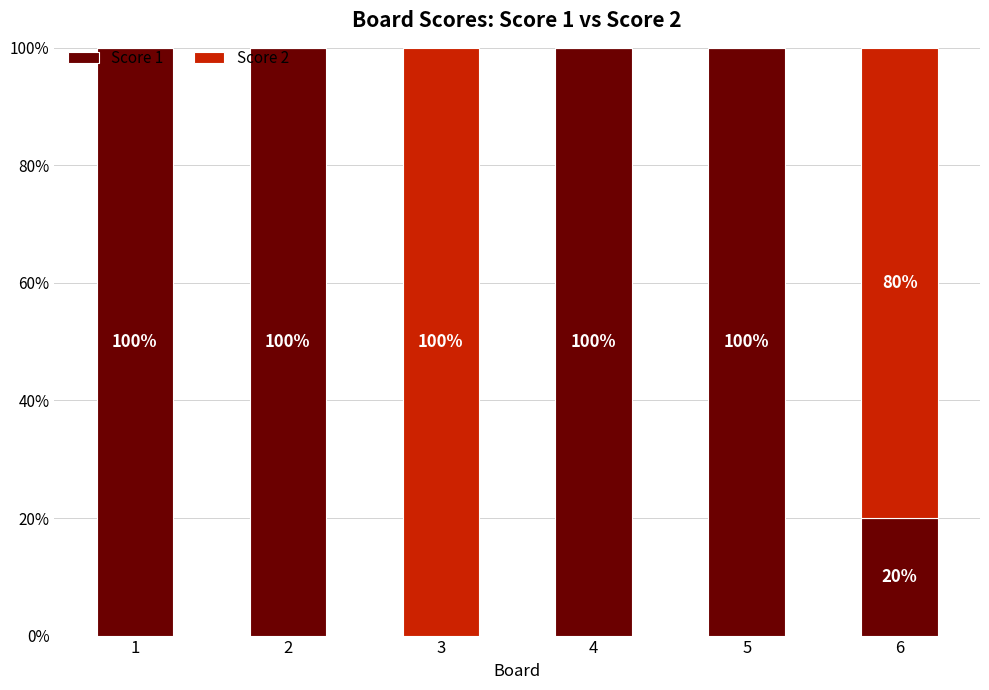

Is it true that Score 1 equals 22 at 5?

False